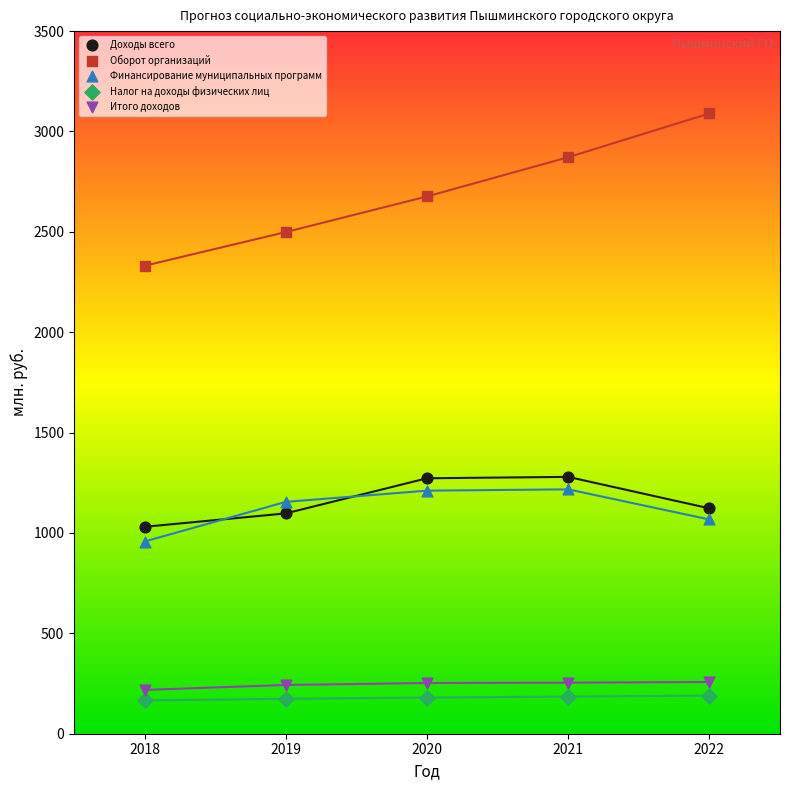

Which series has the largest Y range (max minus min)?

Оборот организаций